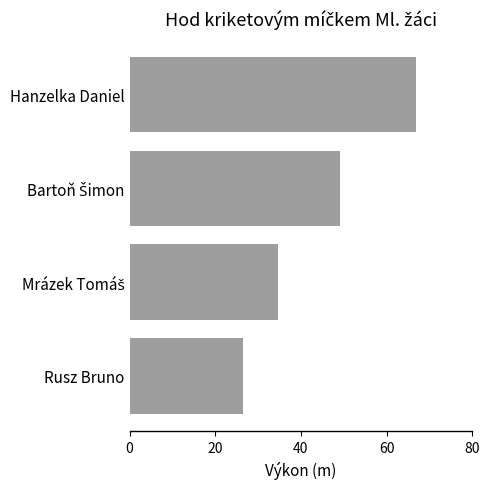

What is the average value?

44.2